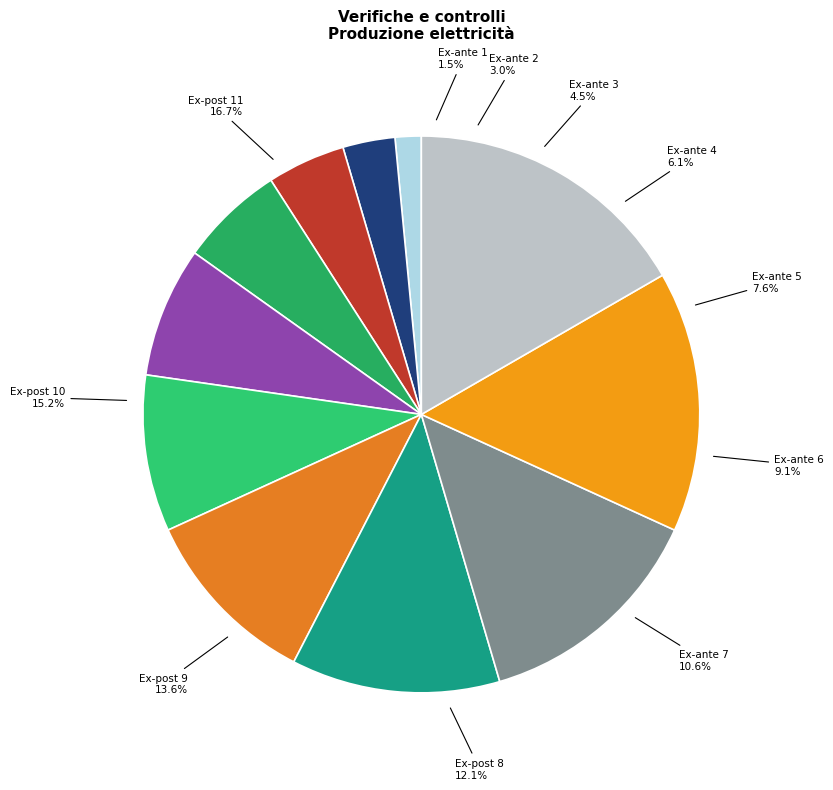

Count the number of slices in the pie.

11